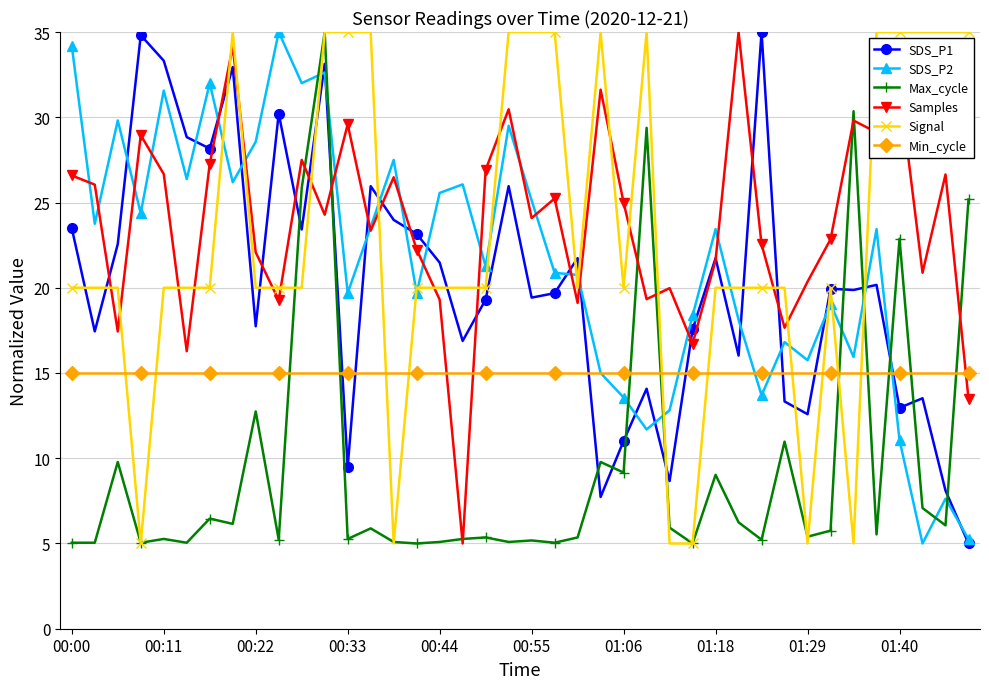

What is the highest value of the Min_cycle series?

15.0